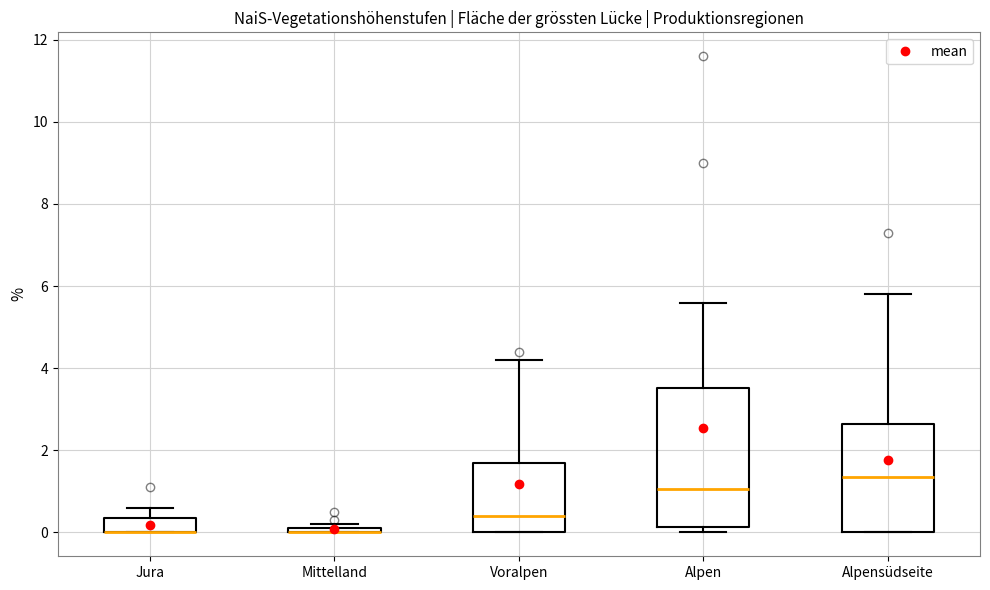

Where is the lower edge of the box for Alpensüdseite on the y-axis? The values are not printed on the chart, so give them approximately, as read against the axis.

0.0